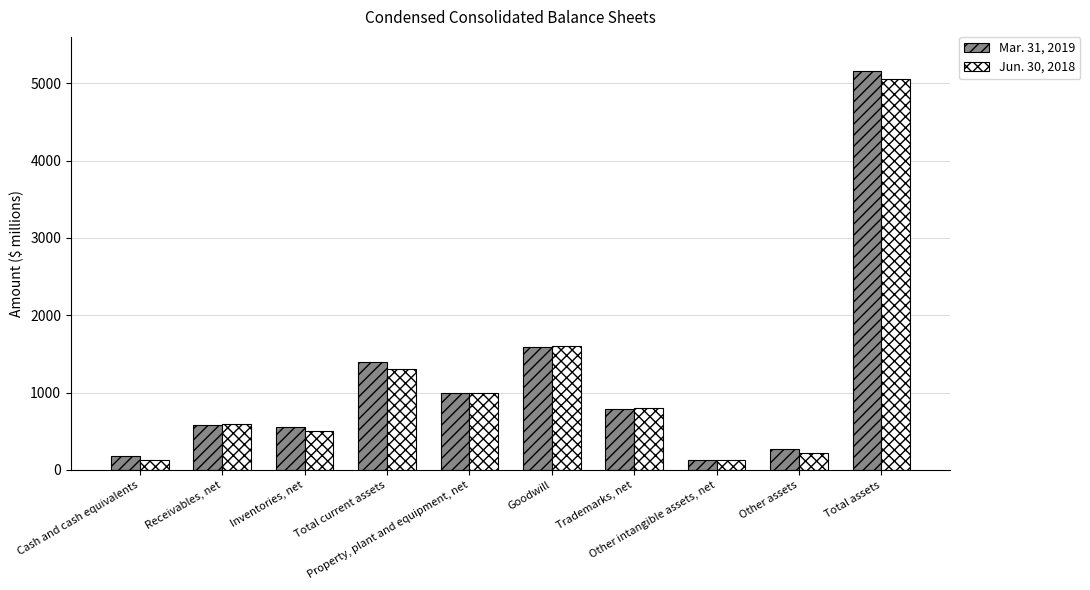

What is the difference between the maximum and second lowest values in the Jun. 30, 2018 series?

4926